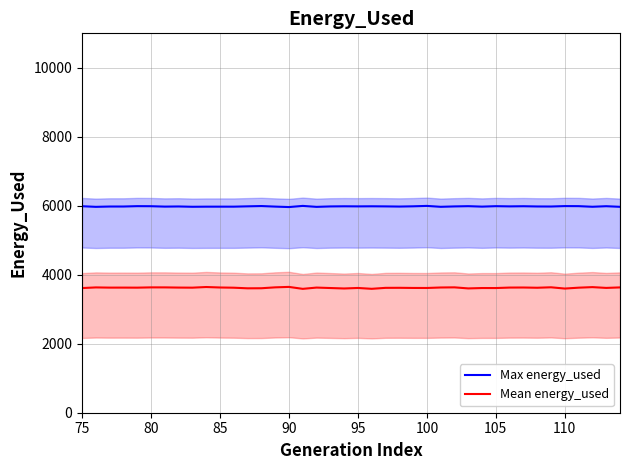

True or false: Mean energy_used and Max energy_used cross at least once.

False